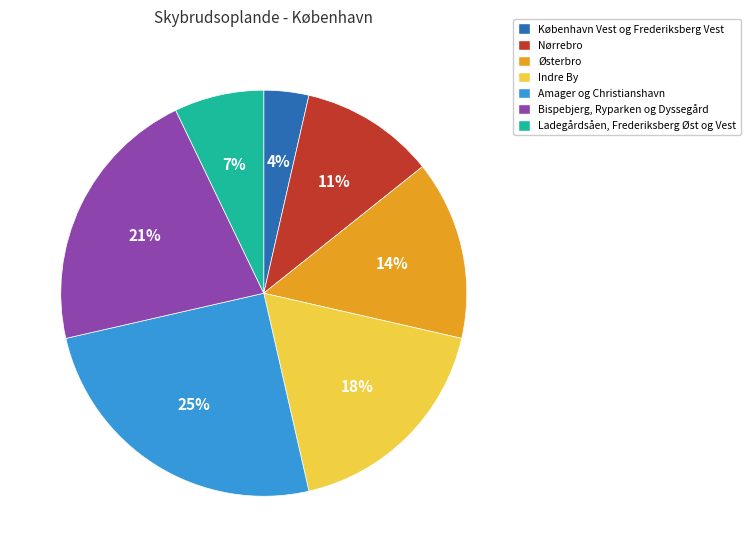

What is the largest slice in the pie chart?

Amager og Christianshavn